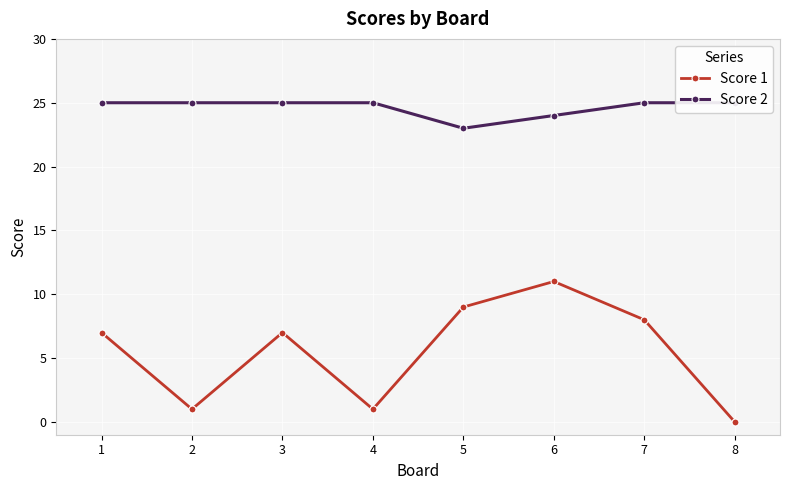

At which category is the sum across all series the highest?

6